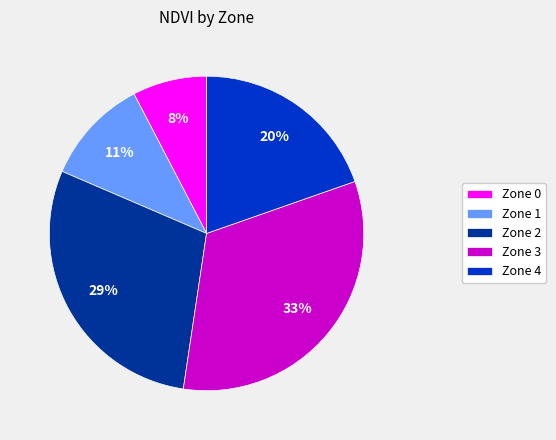

How many segments does this pie chart have?

5